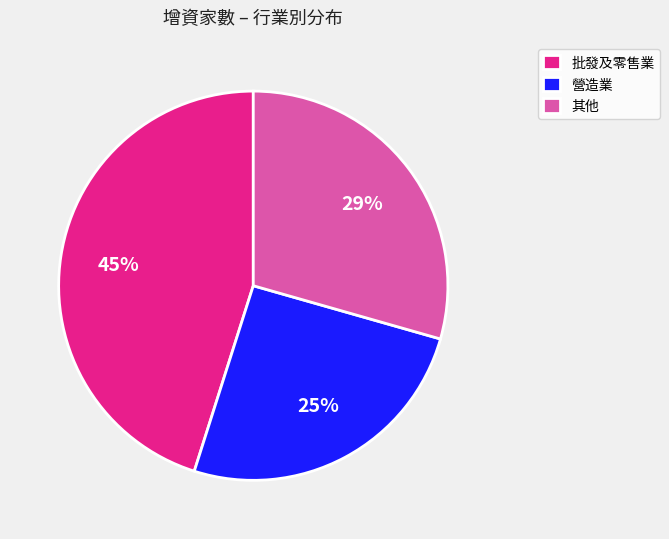

Rank the categories by value from highest to lowest.

批發及零售業, 其他, 營造業